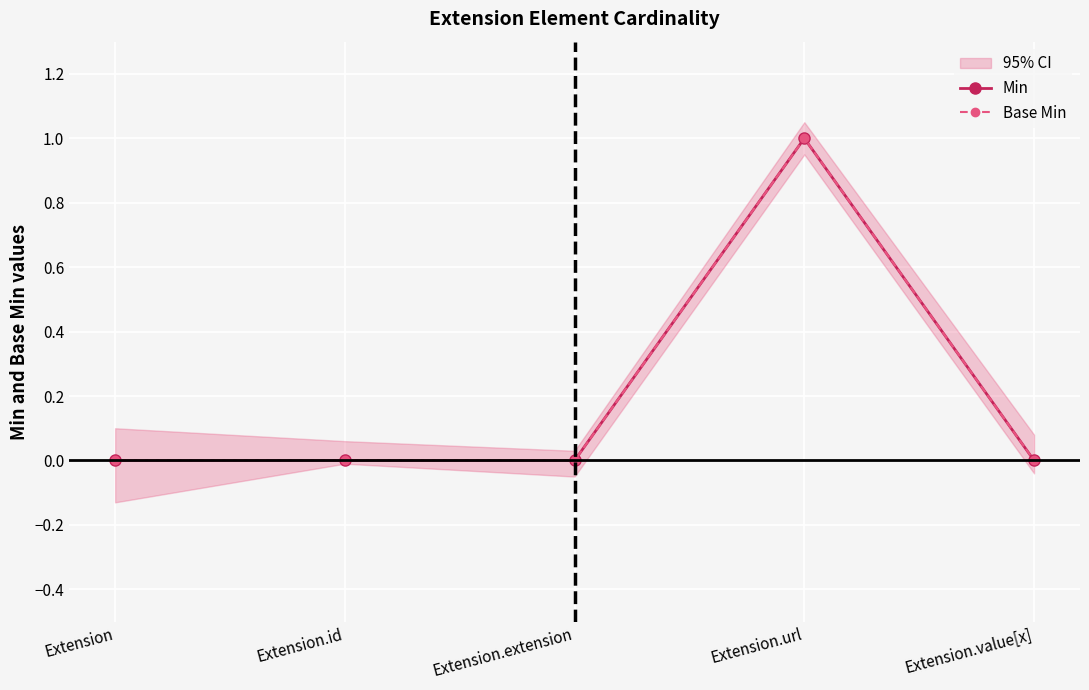

True or false: Base Min and Min intersect in this chart.

False